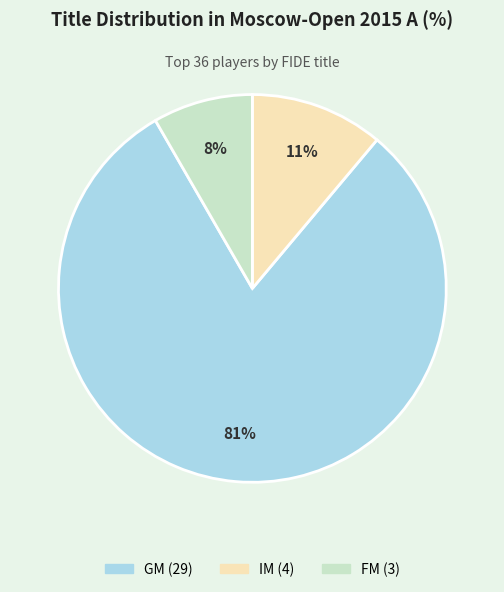

Rank the categories by value from highest to lowest.

GM, IM, FM